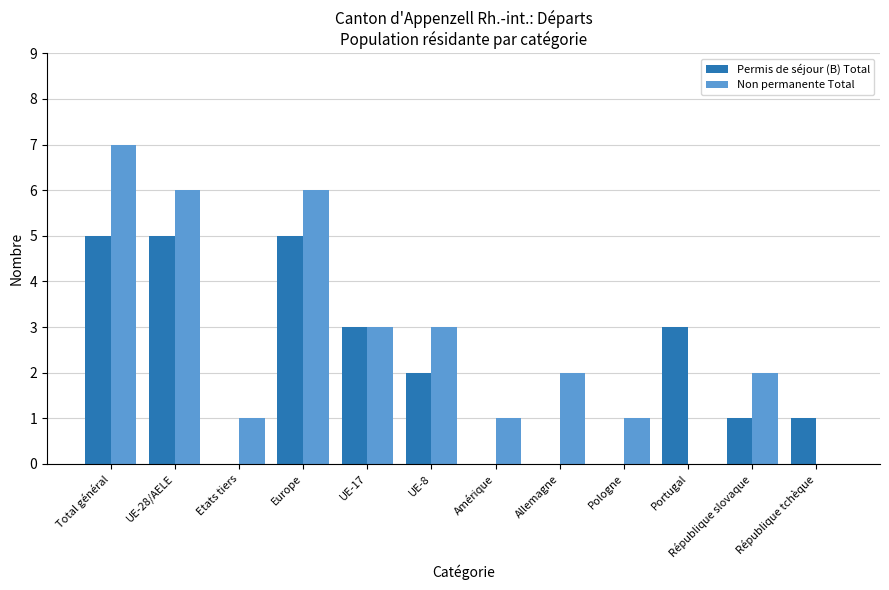

Between Total général and UE-28/AELE, which series saw the biggest shift?

Non permanente Total